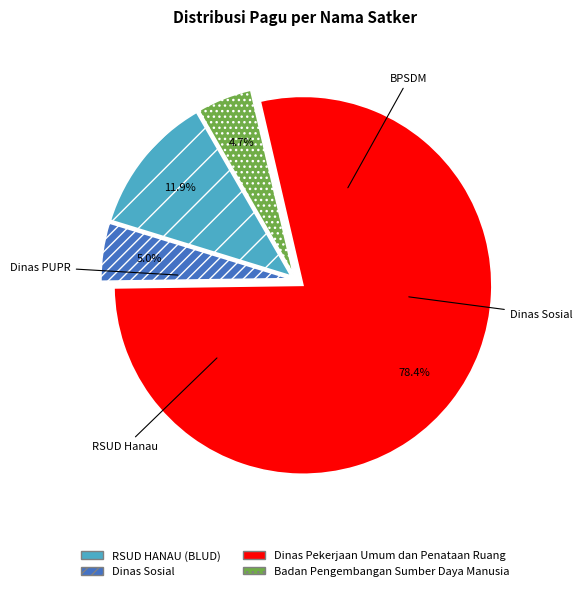

Is there any slice that represents more than half of the pie?

Yes